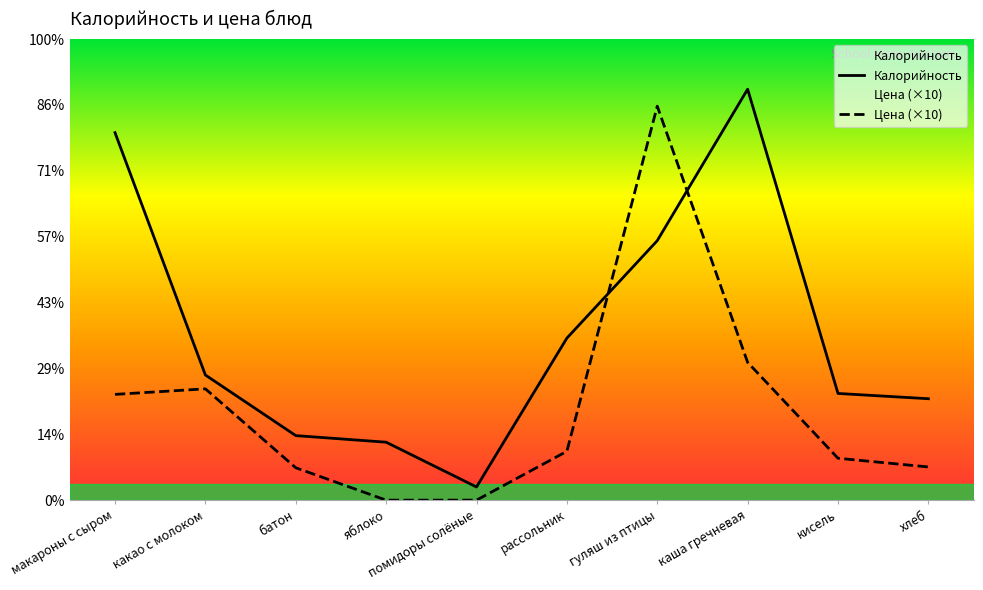

Which has a higher value, макароны с сыром or каша гречневая?

каша гречневая